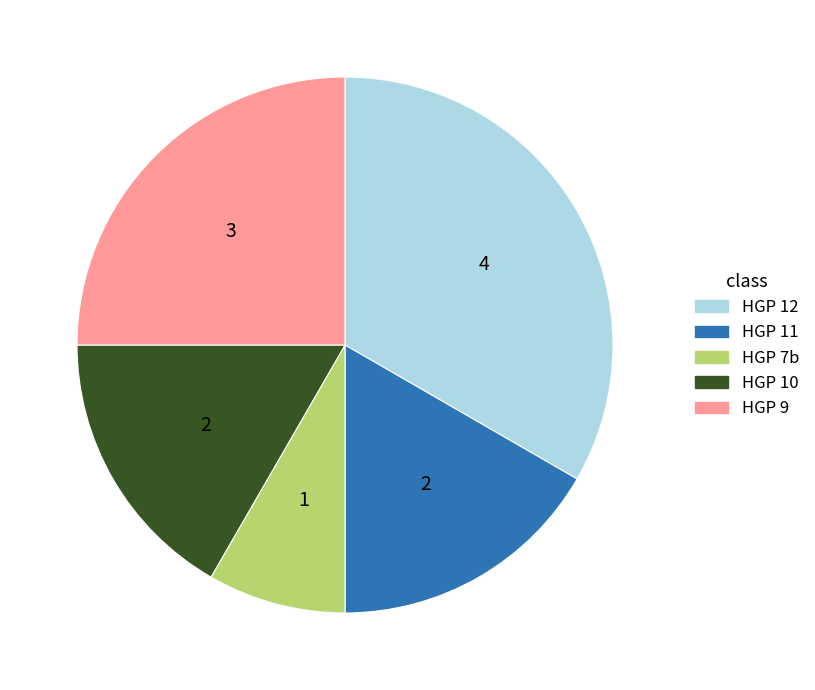

Count the number of slices in the pie.

5